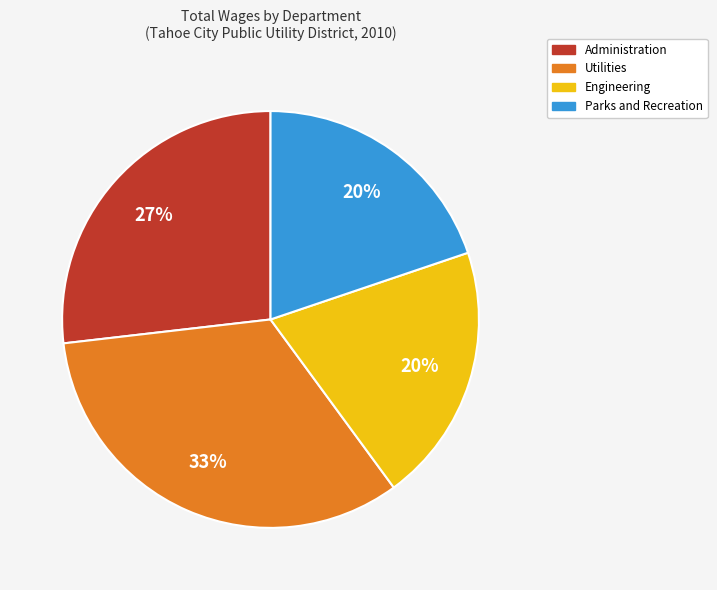

How many segments does this pie chart have?

4